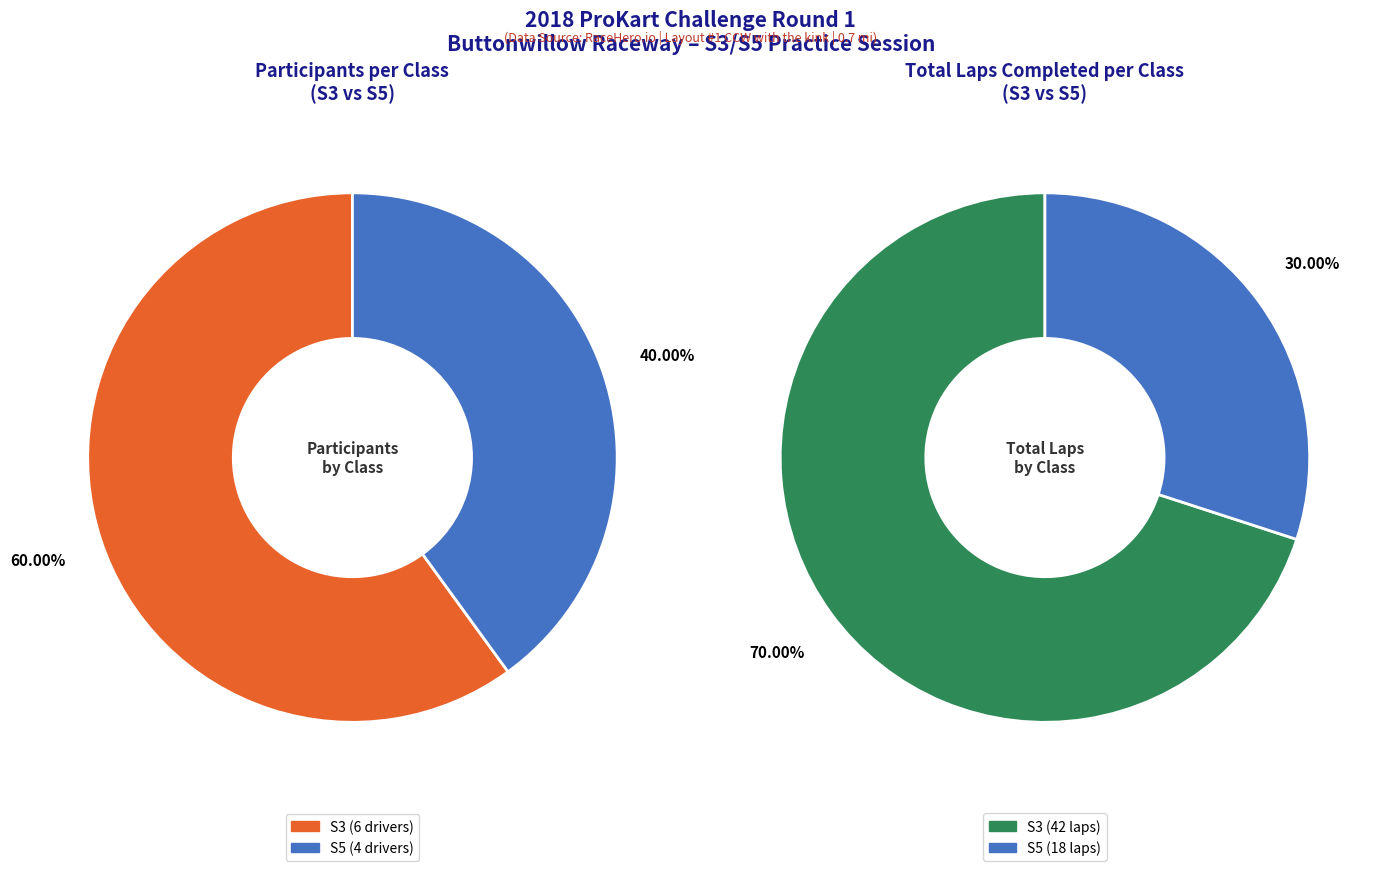

Which category has the smallest portion of the pie?

S5